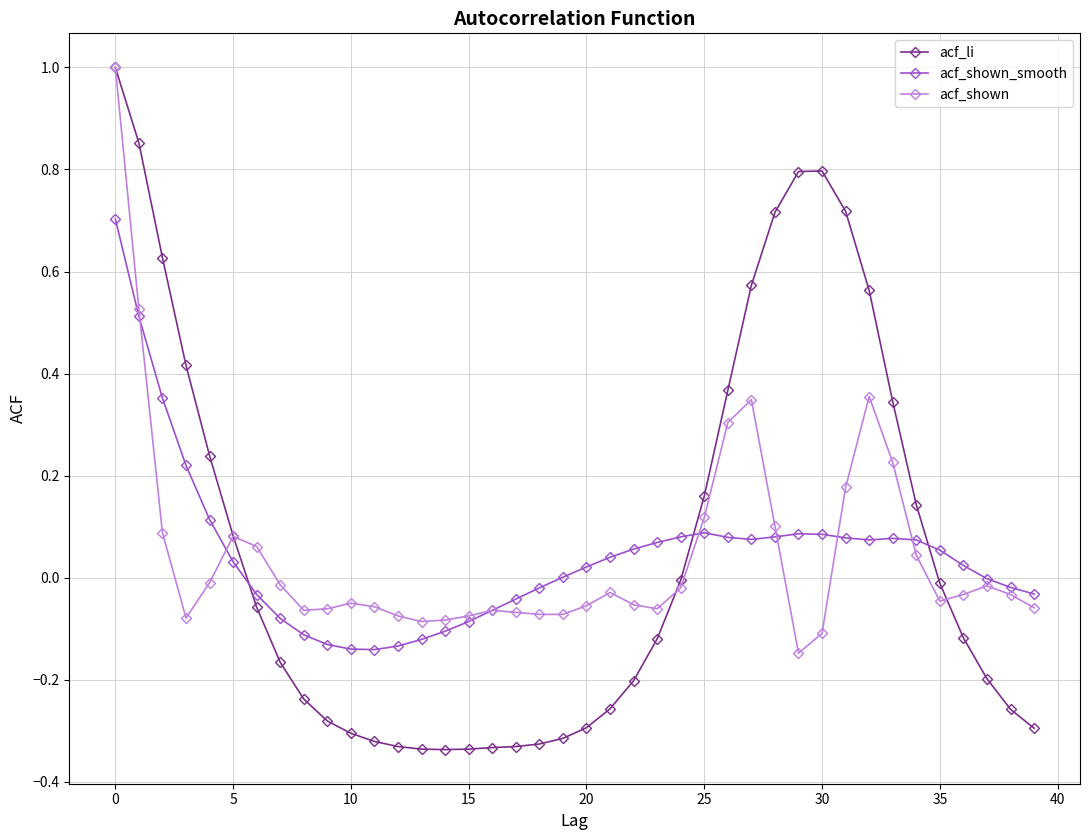

What are all the series names shown in the legend?

acf_li, acf_shown_smooth, acf_shown